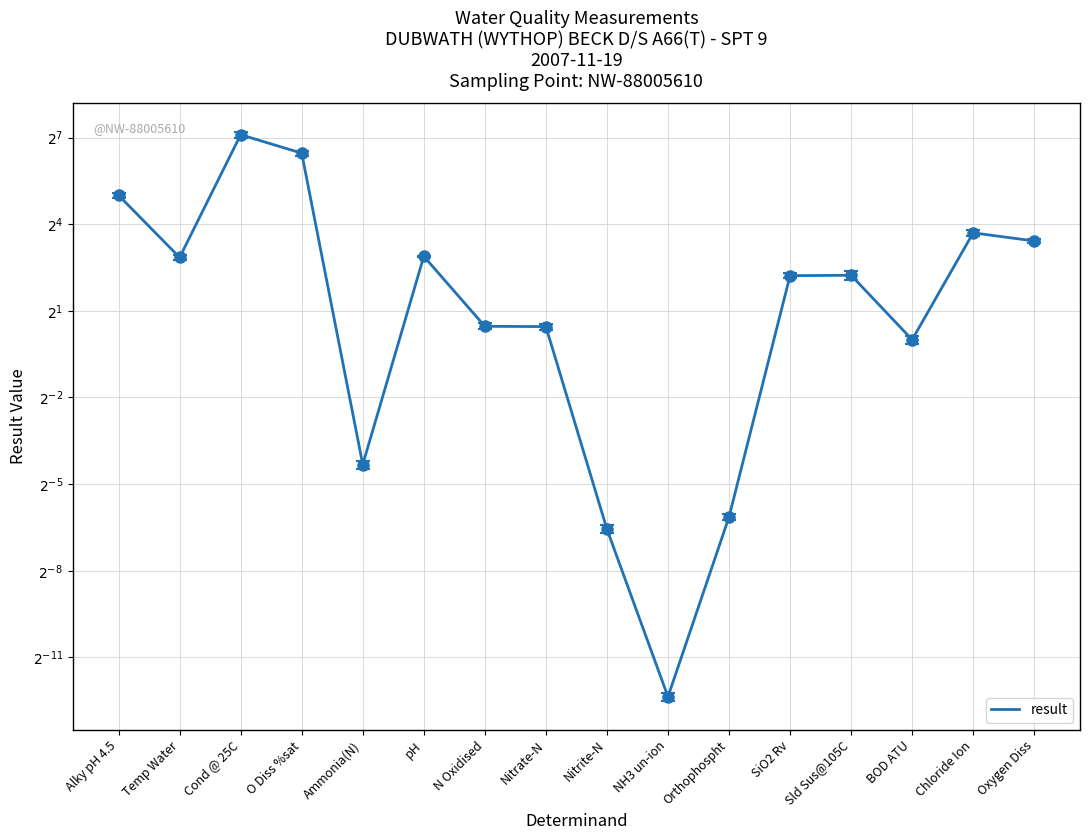

Reading right to left, extract all data points from this chart.

Oxygen Diss=10.7	Chloride Ion=13.0	BOD ATU=1.0	Sld Sus@105C=4.7	SiO2 Rv=4.7	Orthophospht=0.0	NH3 un-ion=0.0	Nitrite-N=0.0	Nitrate-N=1.4	N Oxidised=1.4	pH=7.4	Ammonia(N)=0.1	O Diss %sat=88.0	Cond @ 25C=137.0	Temp Water=7.2	Alky pH 4.5=32.0